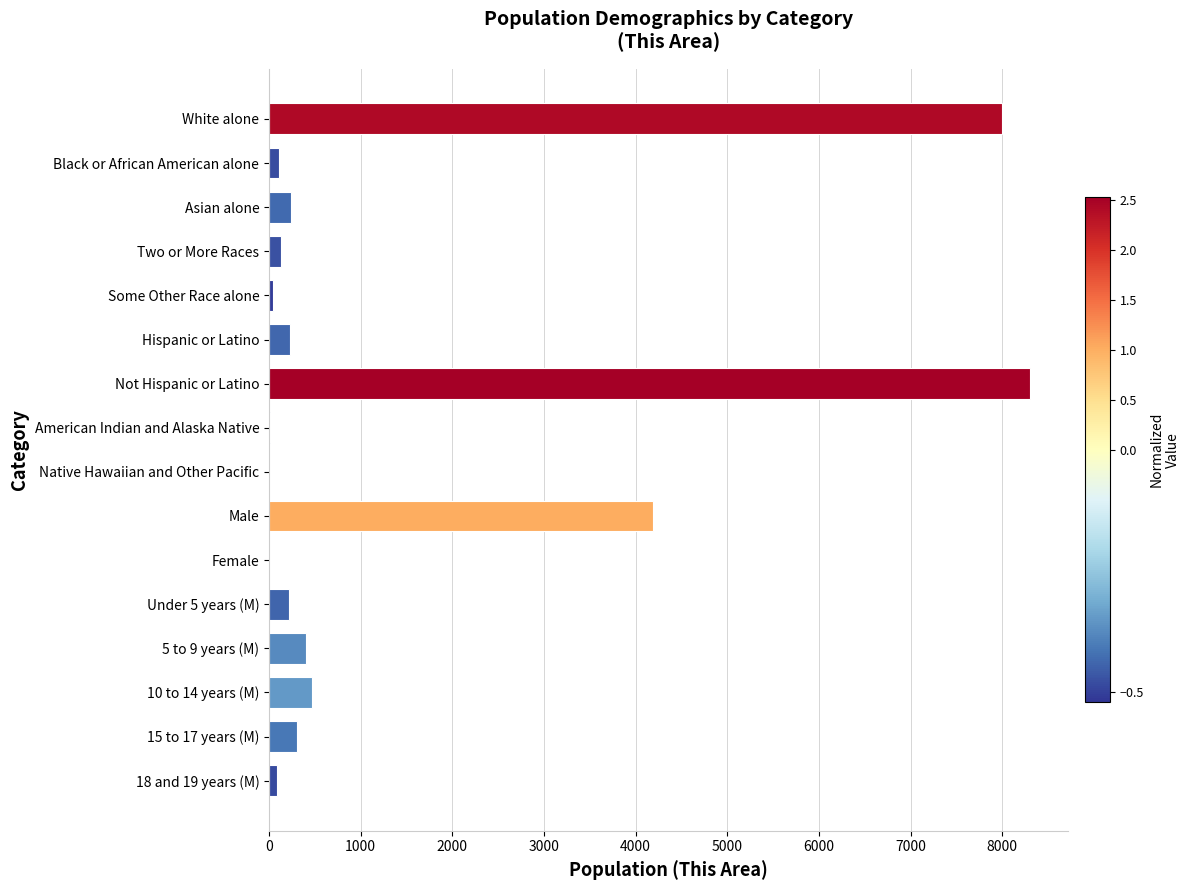

What is the change in value from White alone to 5 to 9 years (M)?

-7603